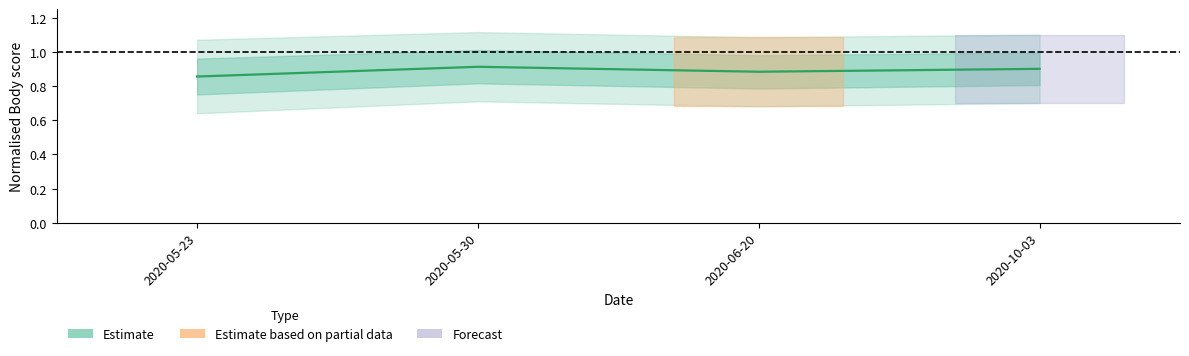

How many values are between 0 and 1?

4